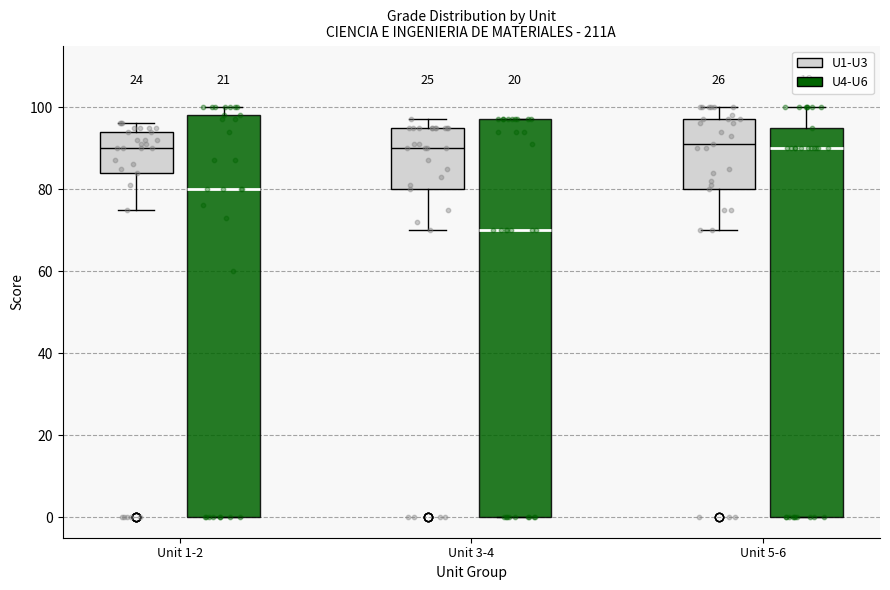

Reading left to right, transcribe this box plot: for each box, give where its median line is, the range the box spans, and where its two whiskers end, as read against the y-axis. The values are not printed on the chart, so give them approximately, as read against the axis.

Unit 1-2 (U1-U3): median 90, box 84 to 94, whiskers 76 to 96
Unit 1-2 (U4-U6): median 80, box 0 to 98, whiskers 0 to 100
Unit 3-4 (U1-U3): median 90, box 80 to 96, whiskers 70 to 98
Unit 3-4 (U4-U6): median 70, box 0 to 98, whiskers 0 to 98
Unit 5-6 (U1-U3): median 92, box 80 to 98, whiskers 70 to 100
Unit 5-6 (U4-U6): median 90, box 0 to 96, whiskers 0 to 100